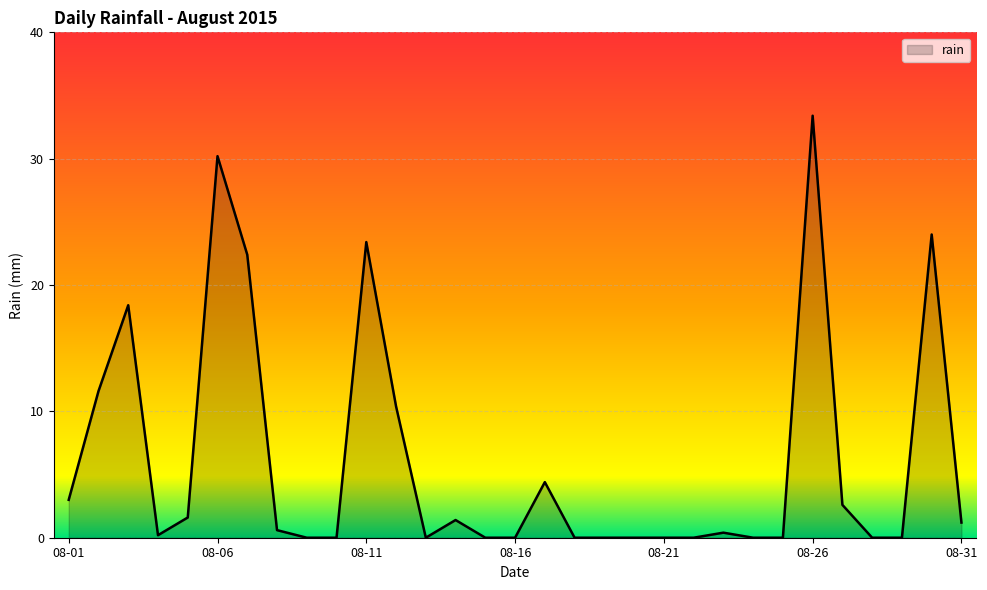

What is the difference between the maximum and minimum values?

33.4